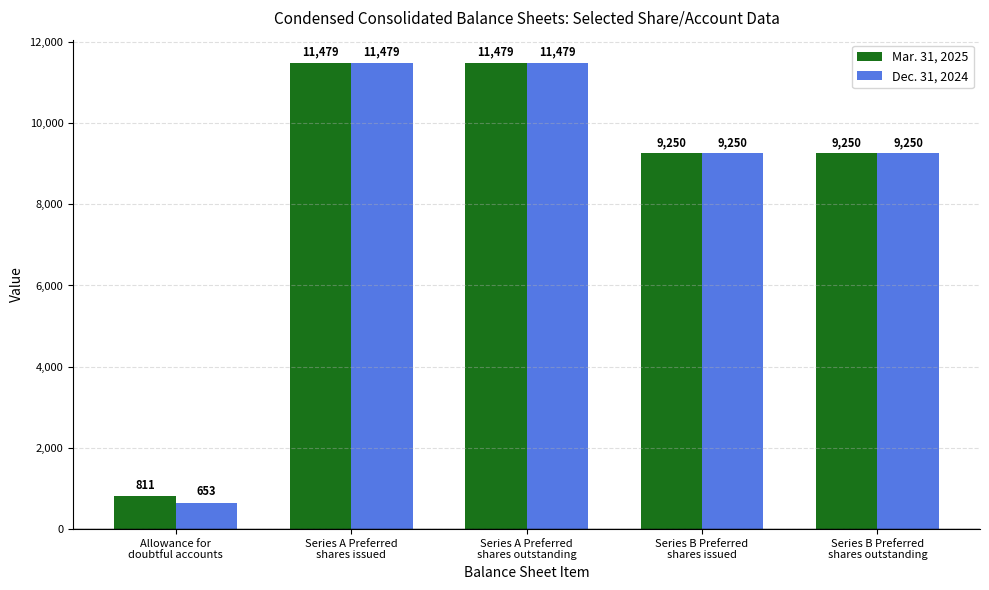

Rank the series by their average value, from lowest to highest.

Dec. 31, 2024, Mar. 31, 2025